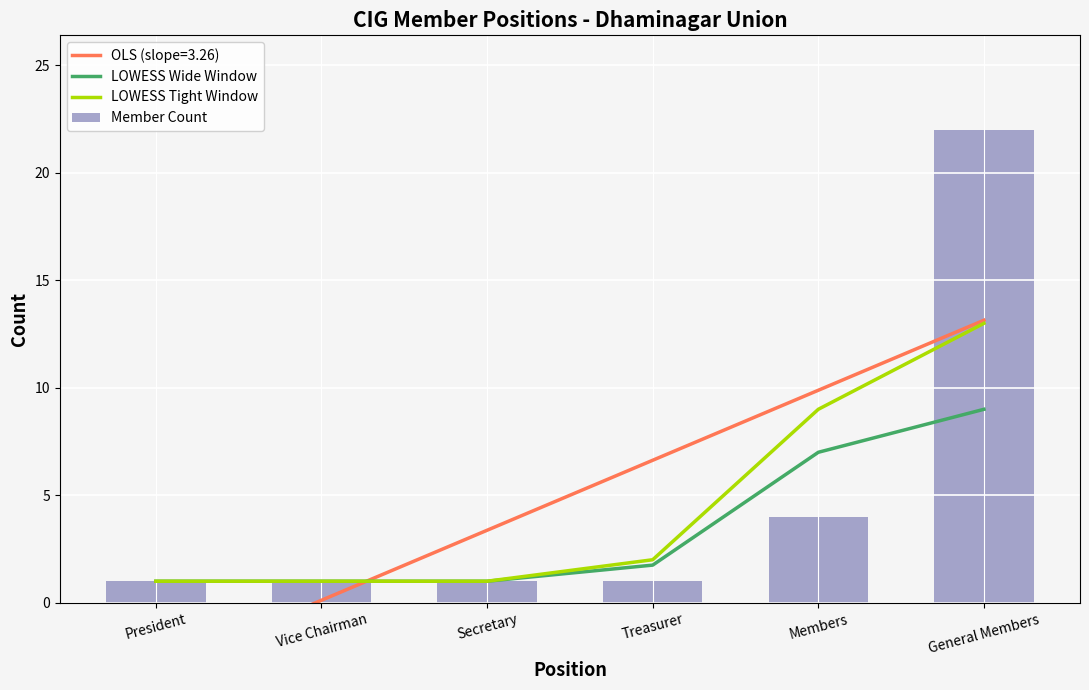

Which has a higher value, Treasurer or General Members?

General Members